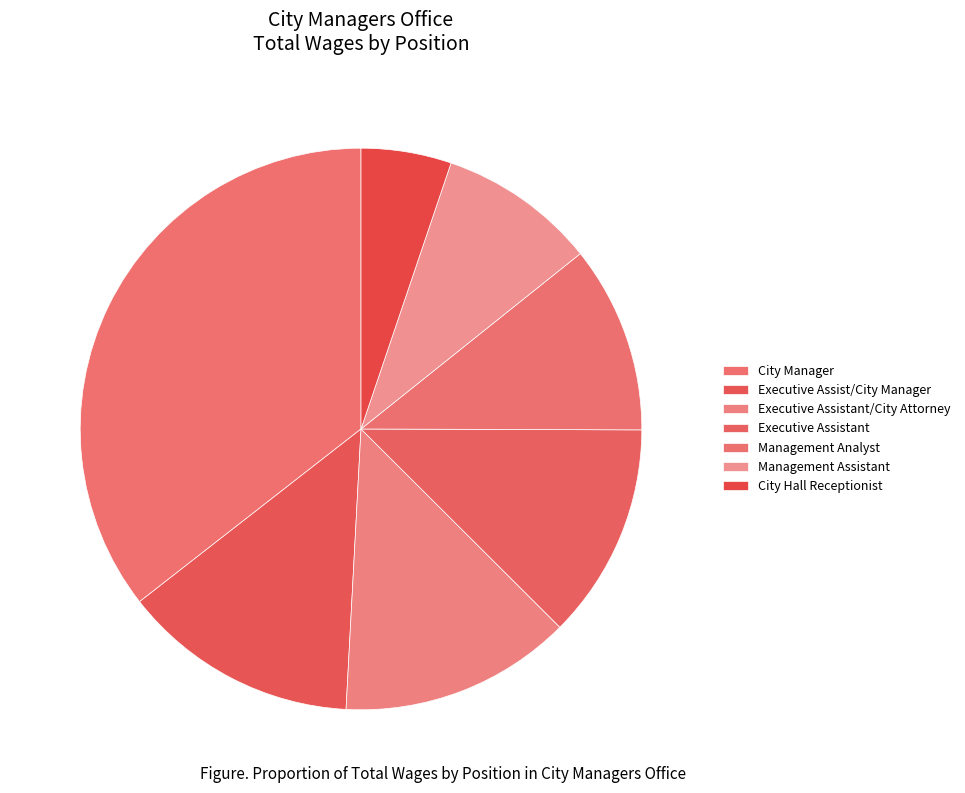

The City Manager slice represents 48% of the pie. True or false?

False